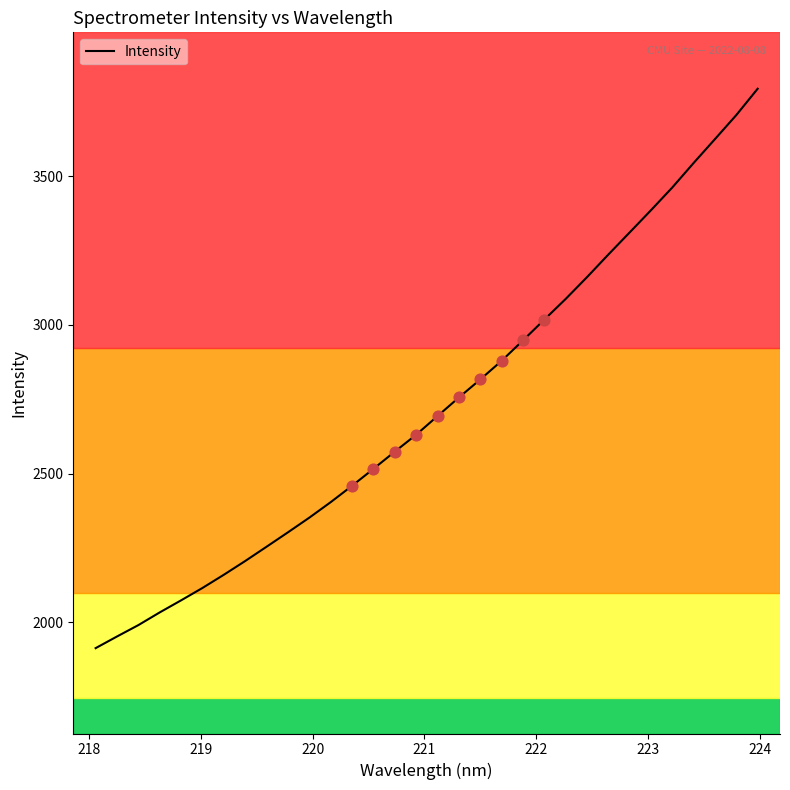

What is the difference between the maximum and minimum values?

1880.3